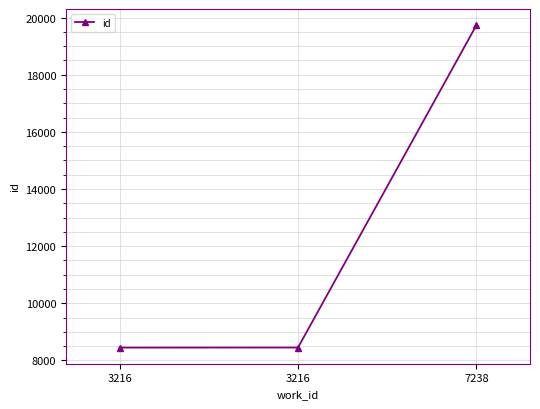

Is it true that the value at 3216 is 8447?

True